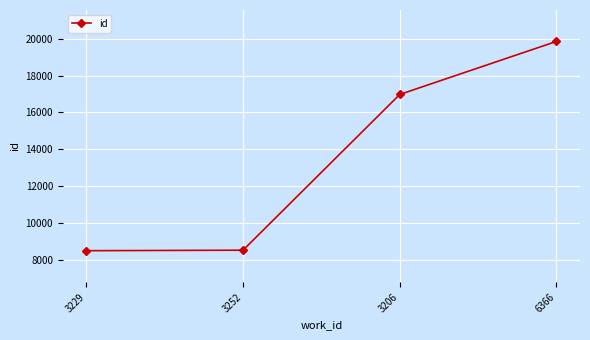

Is this an area chart (filled region under the line)?

No